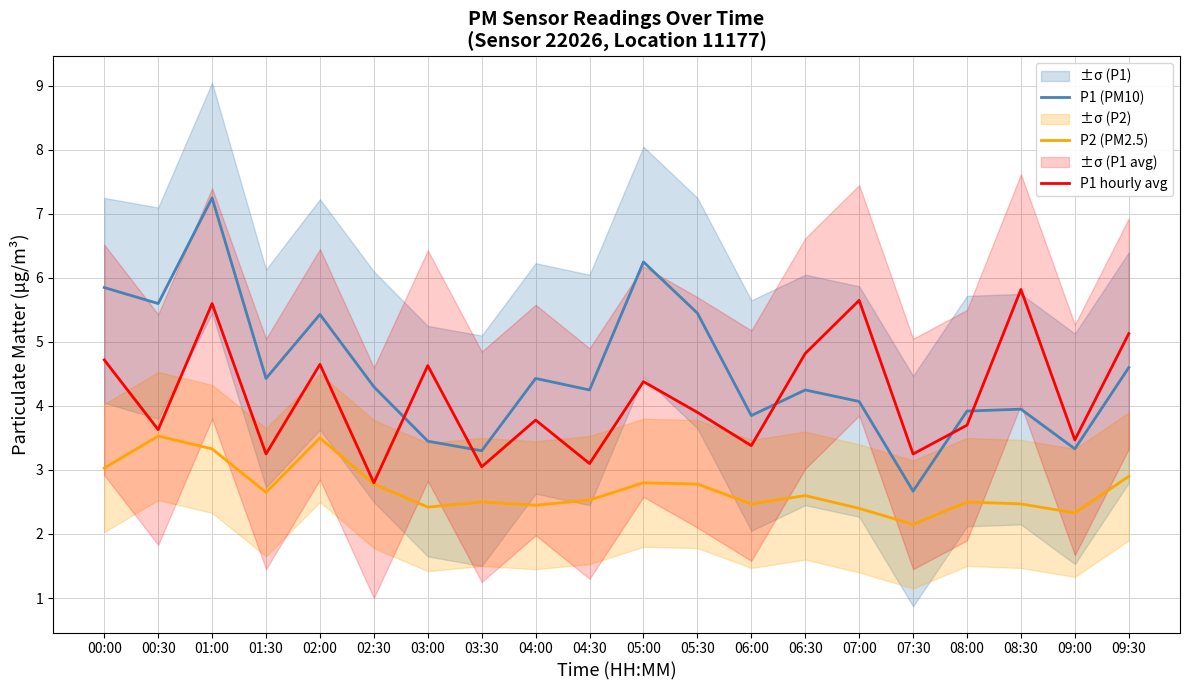

What is the label of the 15th point from the left?

07:00